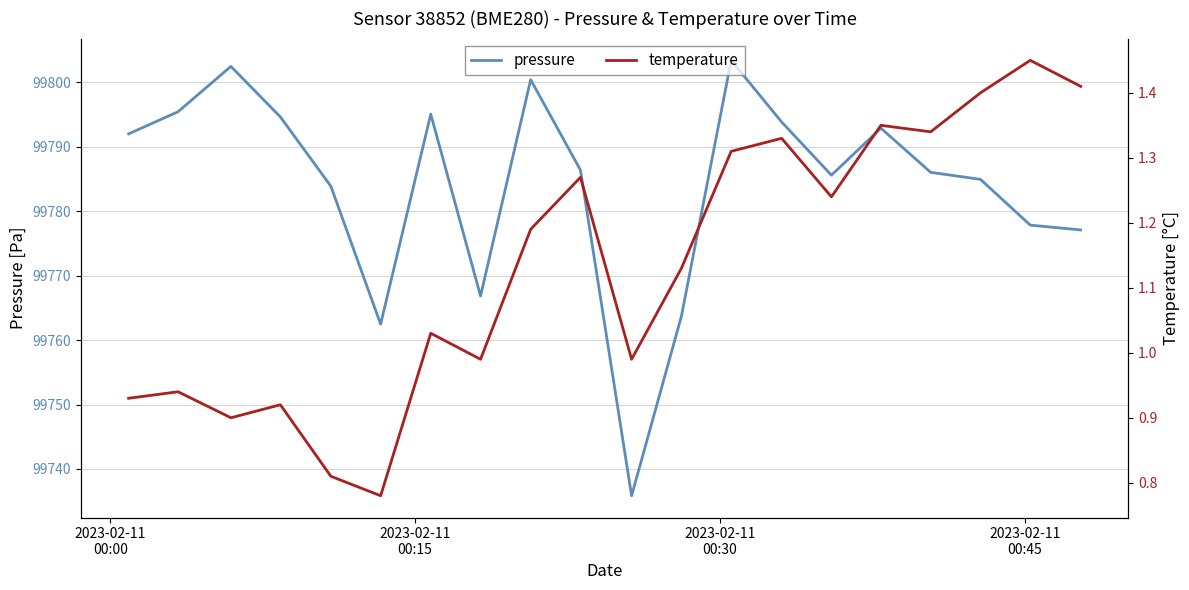

How many lines are shown in the chart?

2